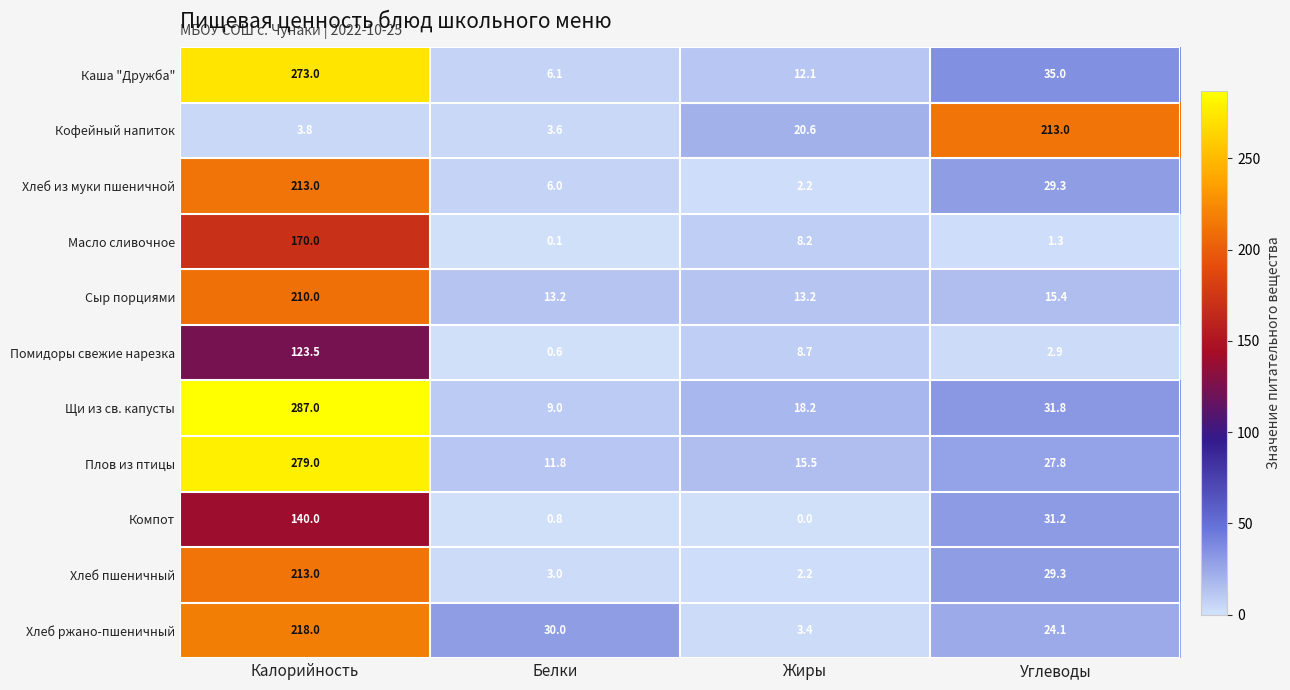

True or false: Помидоры свежие нарезка has a value of 181.8 at Калорийность.

False